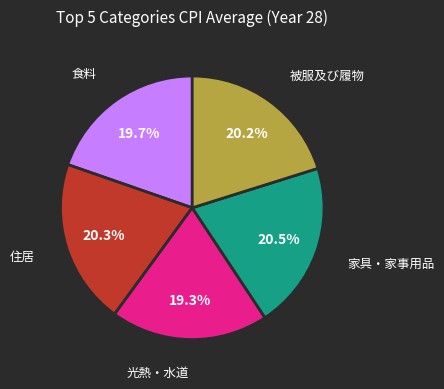

Is it true that 家具・家事用品 is 8% of the pie?

False